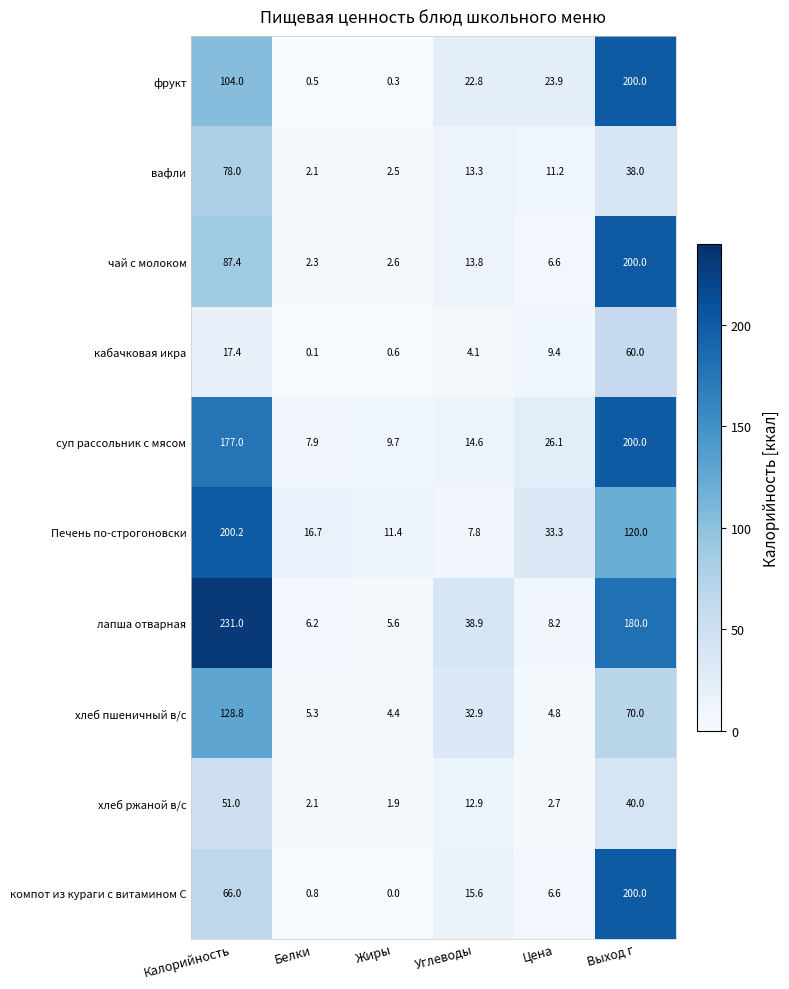

What is the sum of the вафли values at Калорийность and Выход г?

116.0